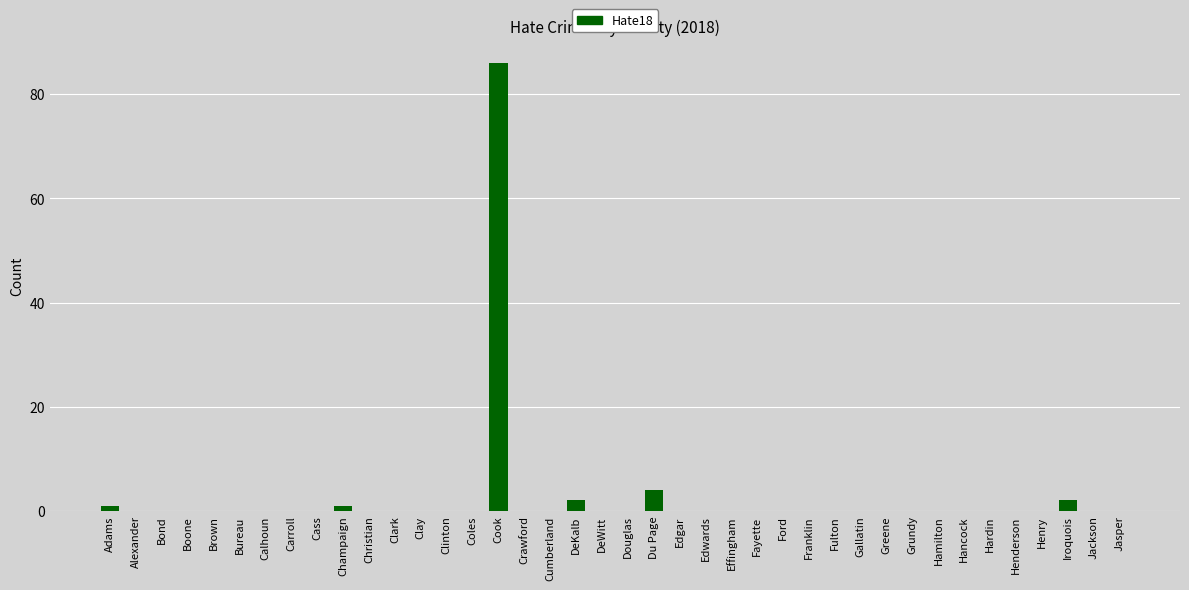

Where is the data nearest to the value 43?

Du Page